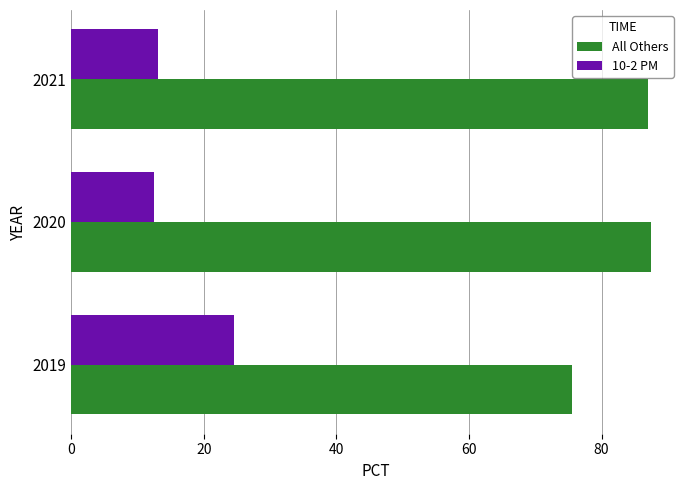

What is the sum of all All Others values?

249.9